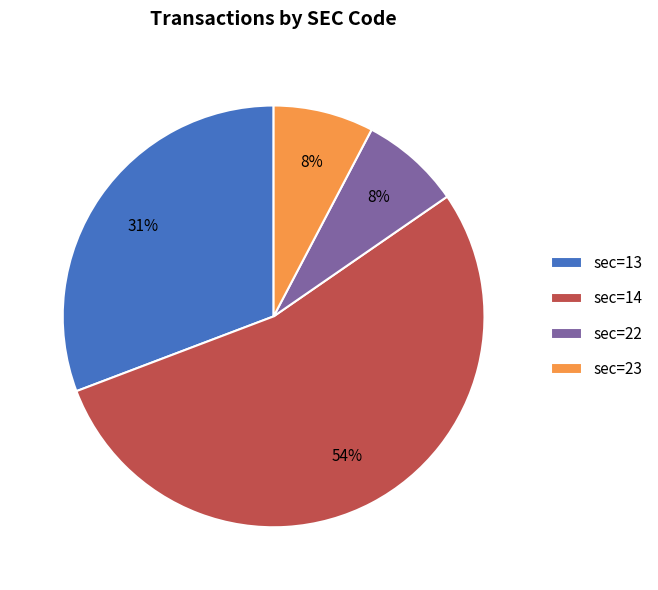

What is the largest slice in the pie chart?

sec=14